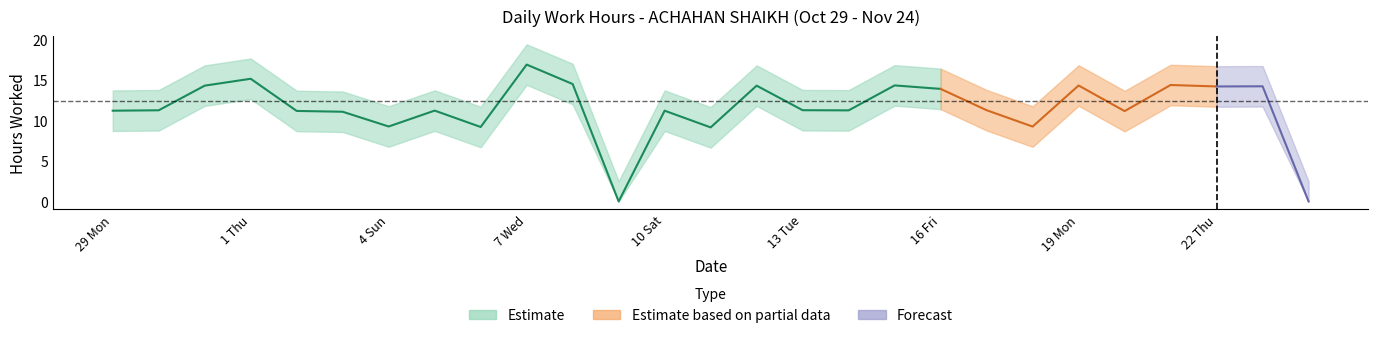

How many lines are shown in the chart?

1